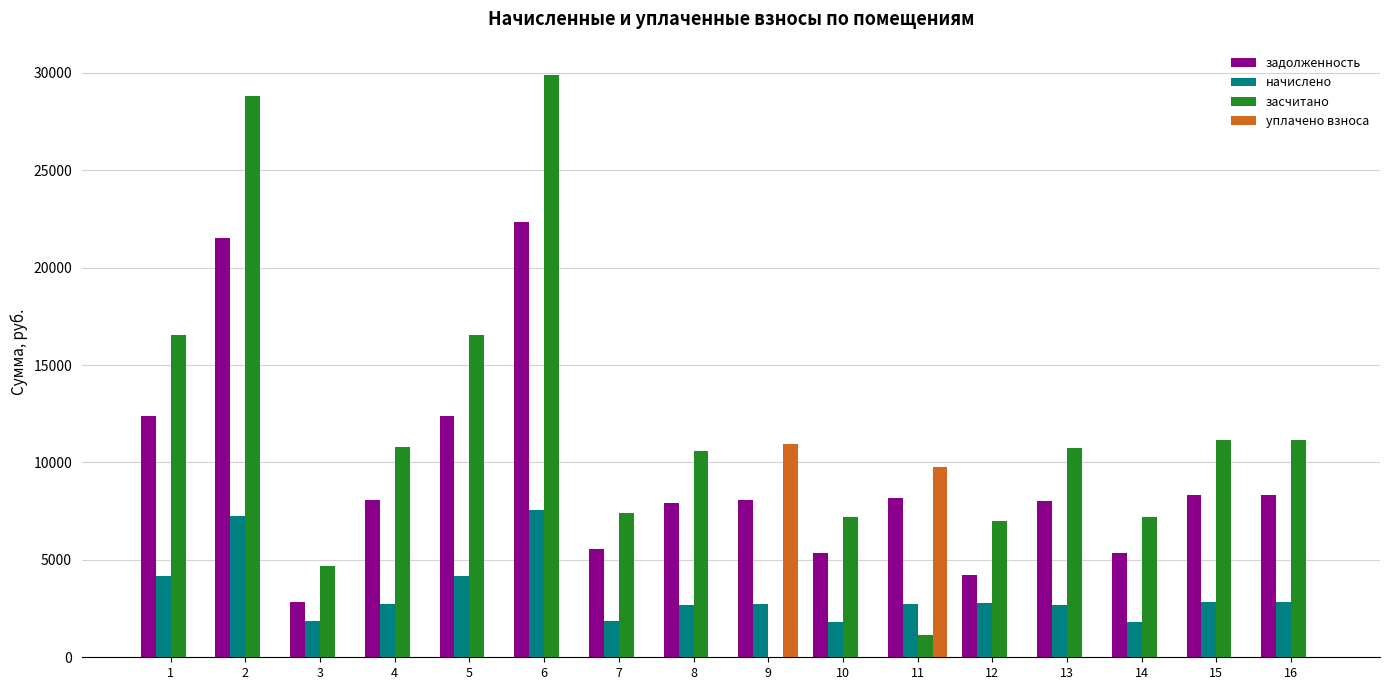

Are the bars grouped side by side (vs. stacked)?

Yes